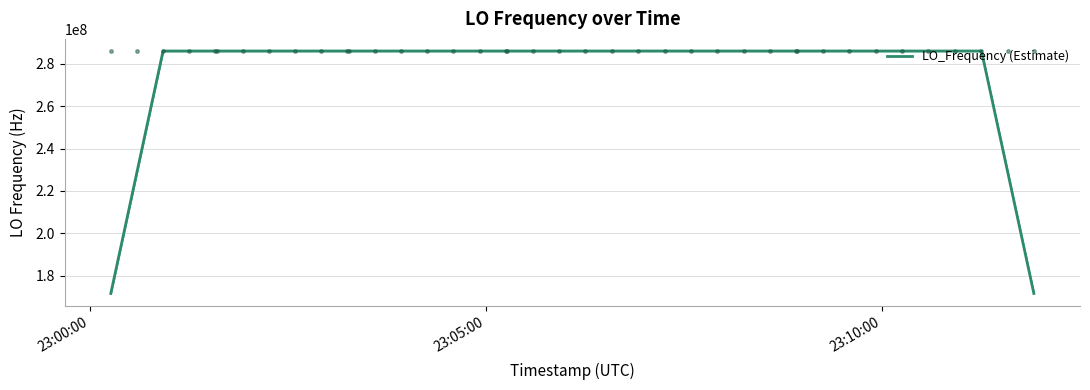

How many points are lower than both their immediate neighbors (excluding endpoints)?

8